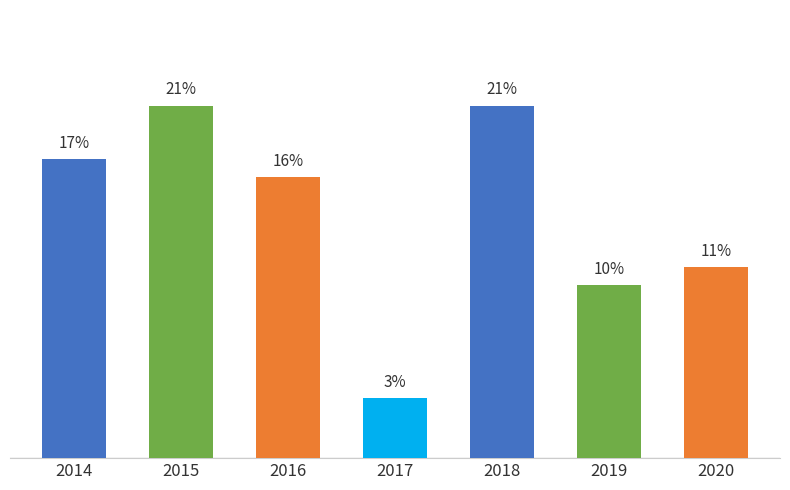

Which category has the highest value across all series?

2015